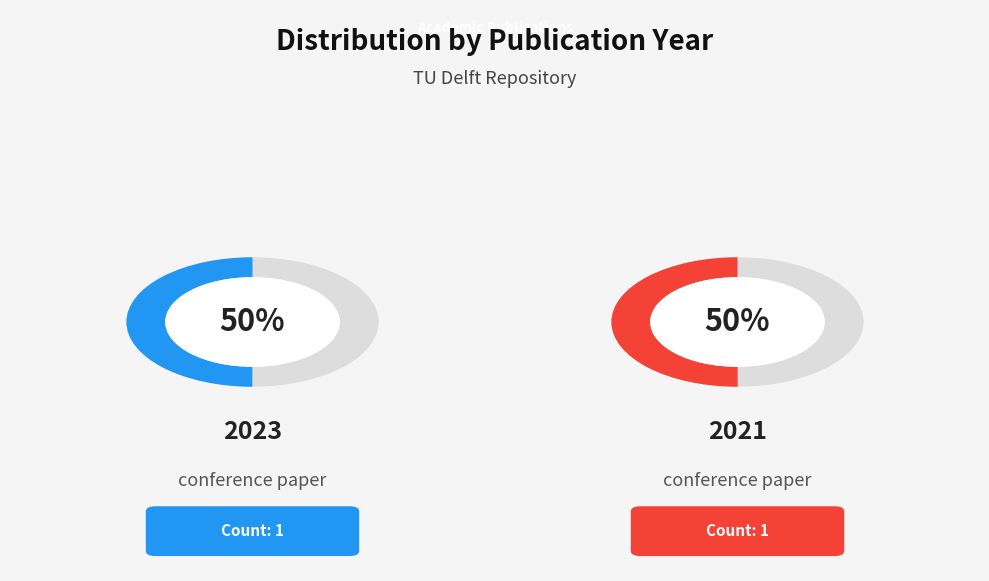

To the nearest percent, what portion does conference paper (2023) represent?

50%